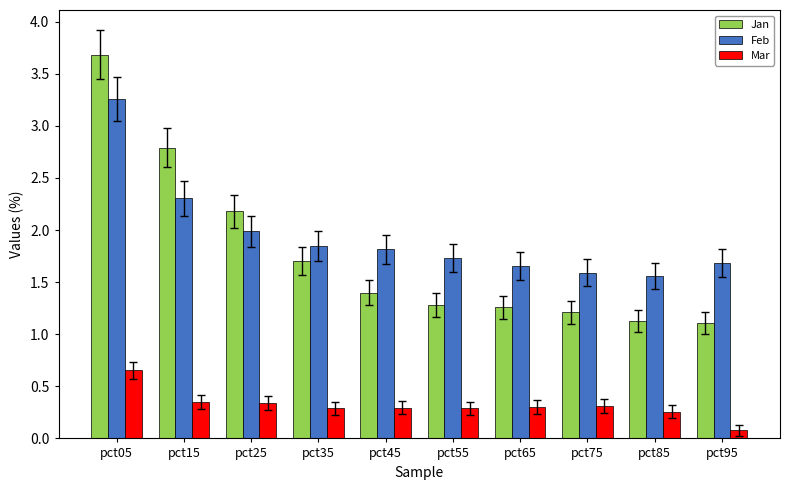

What is the sum of all Feb values?

19.4